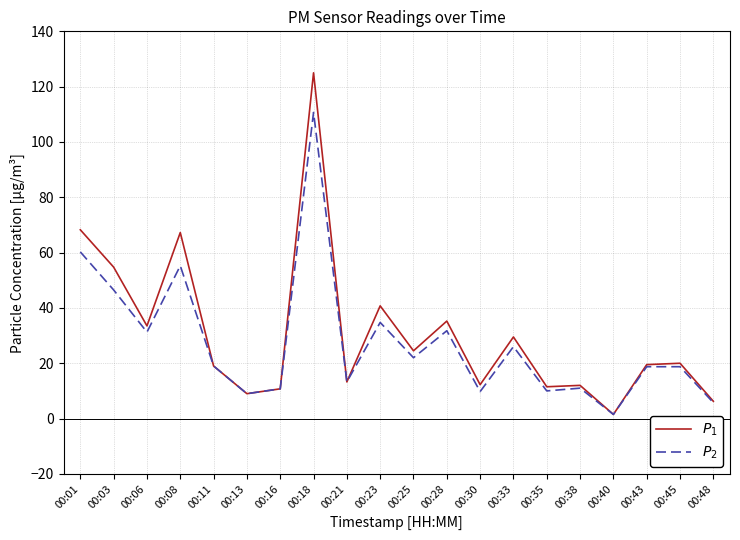

True or false: $P_2$ has a value of 10.3 at 00:45.

False